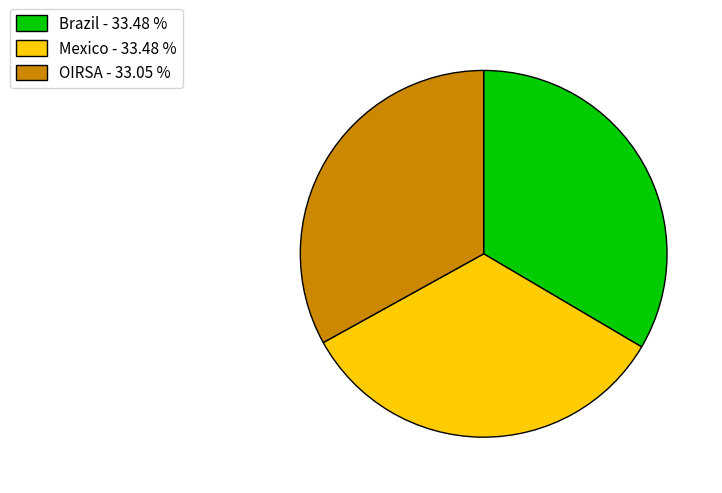

How many segments does this pie chart have?

3